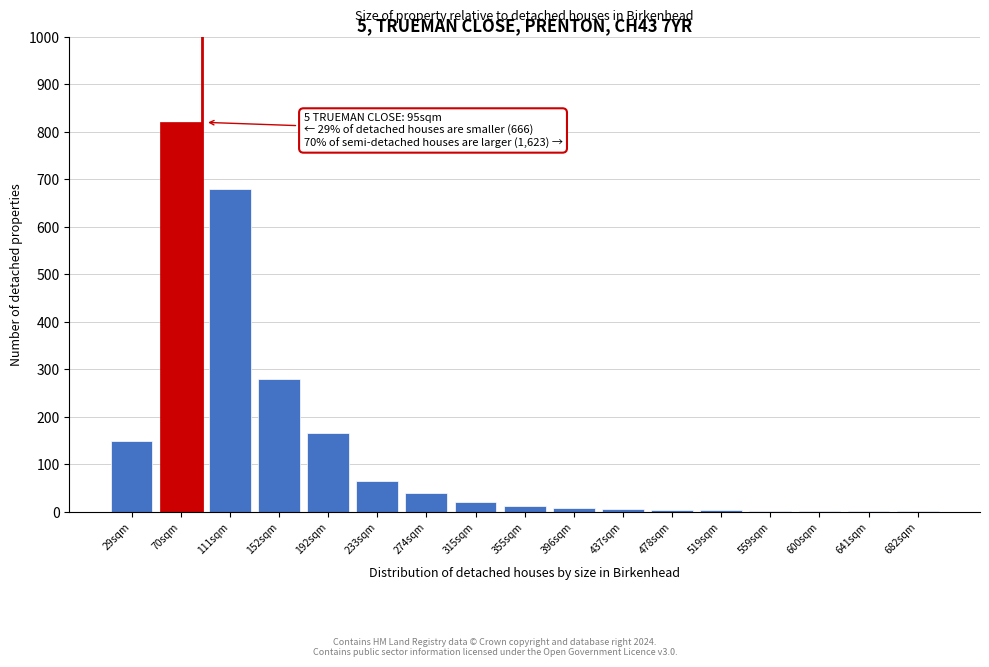

At which category does the chart reach its peak across all series?

70sqm